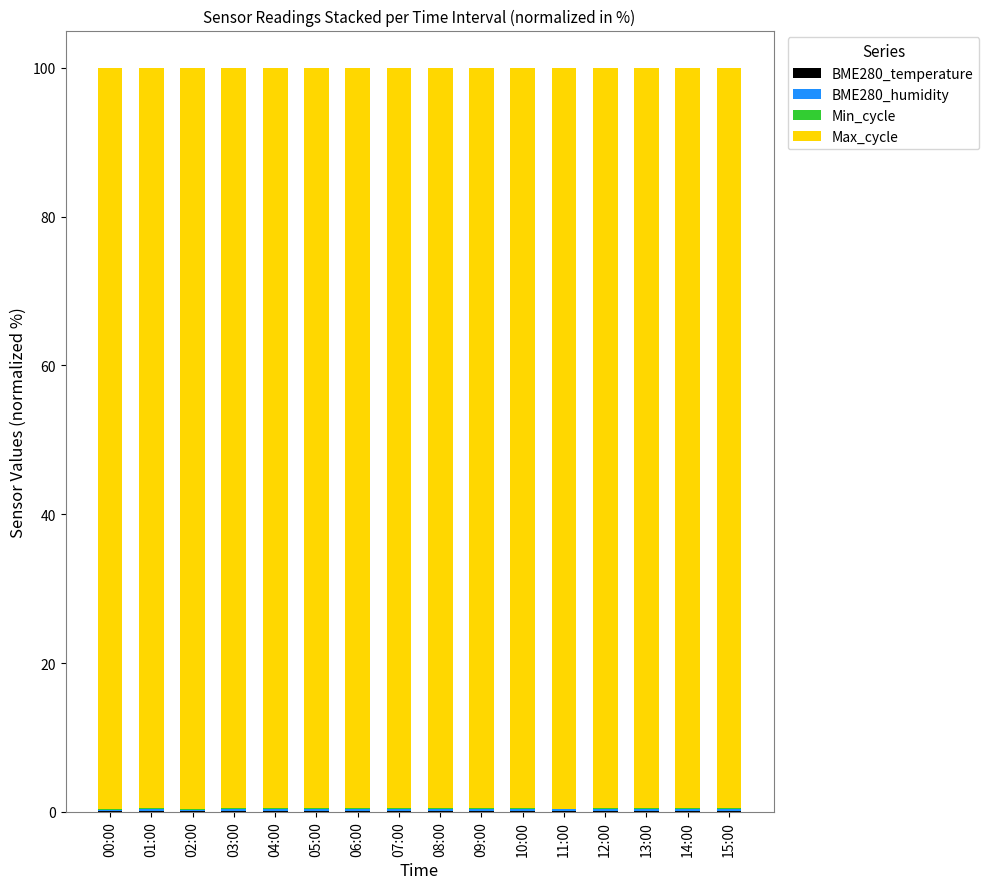

How many series are shown in this chart?

4